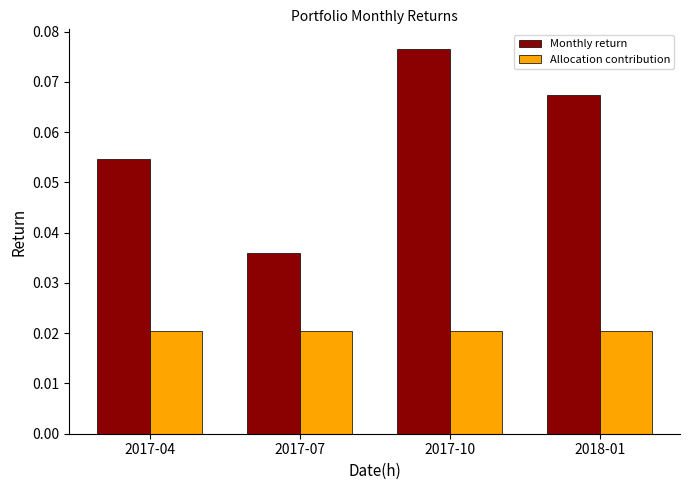

What is the sum of all Monthly return values?

0.2